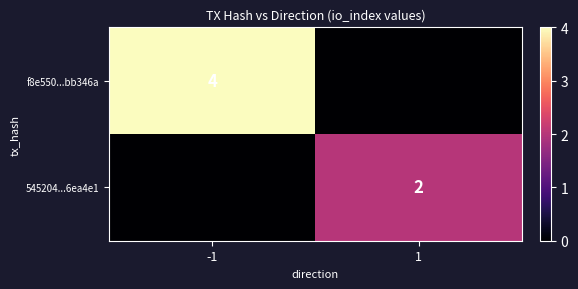

The 545204...6ea4e1 series shows 2 at 1. True or false?

True